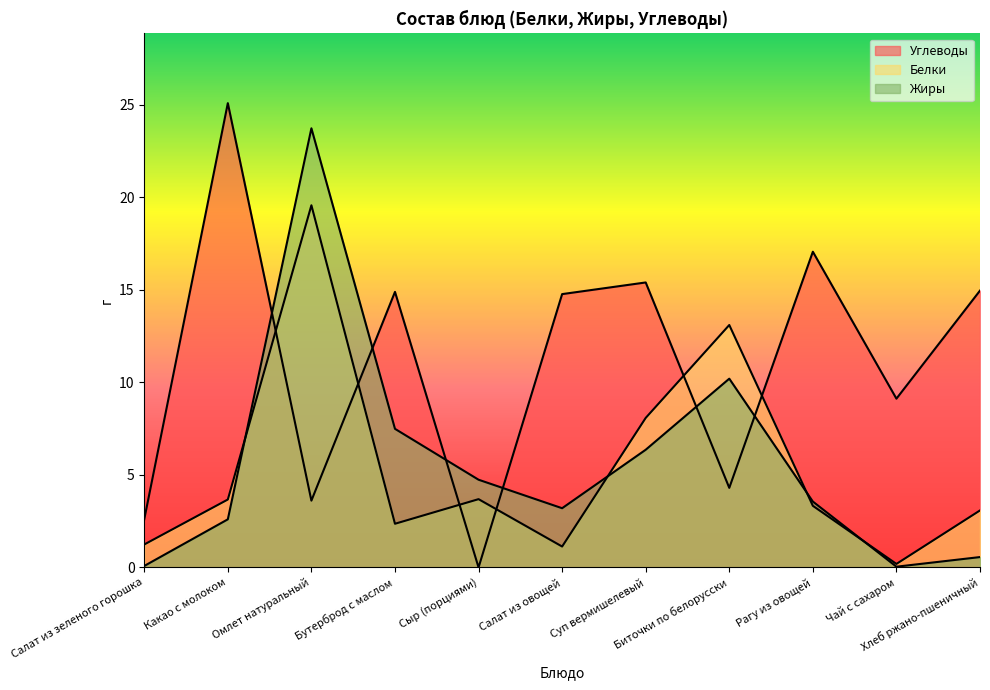

What is the difference between the maximum and minimum values in the Углеводы series?

25.1